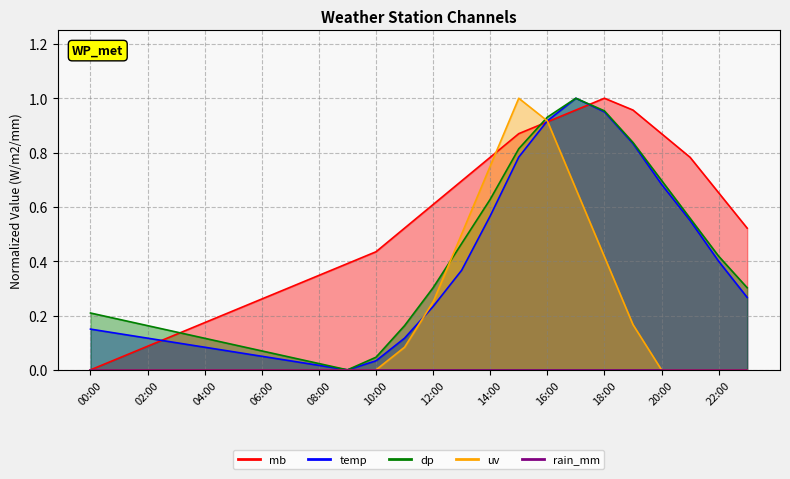

What is the approximate value of temp at 06:00?

0.1